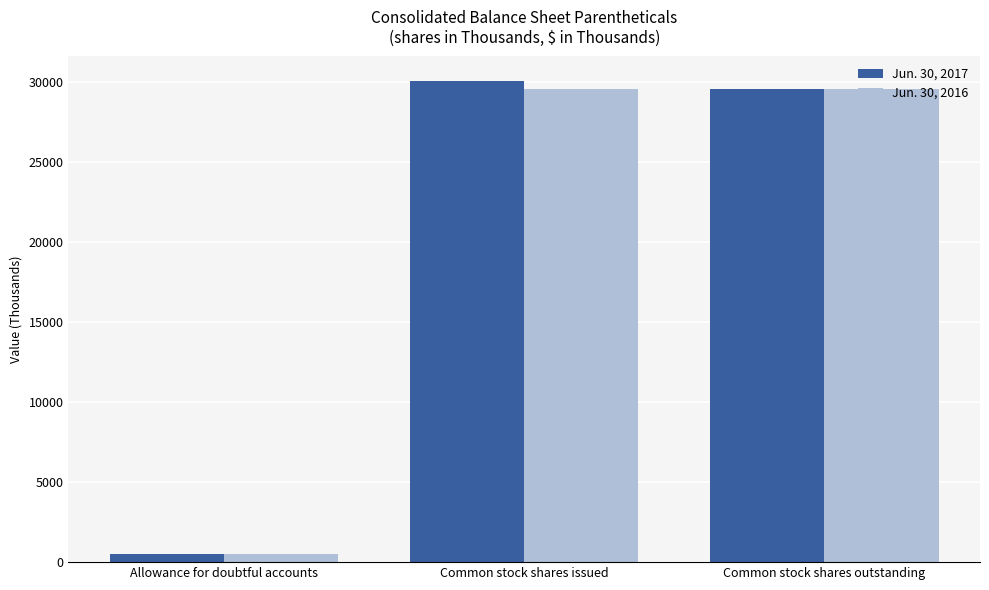

What is the difference between the Jun. 30, 2017 values at Common stock shares outstanding and Allowance for doubtful accounts?

29110